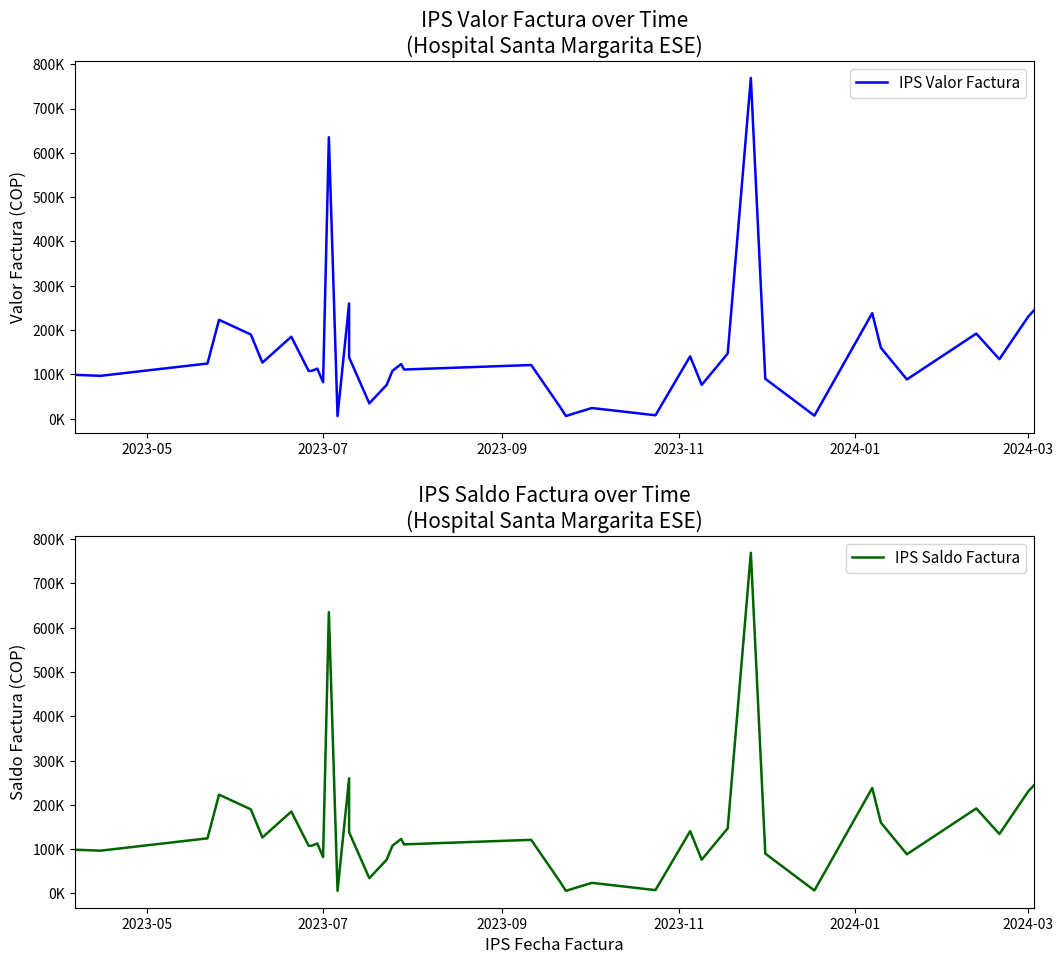

The IPS Valor Factura series shows 1284145 at 30. True or false?

False